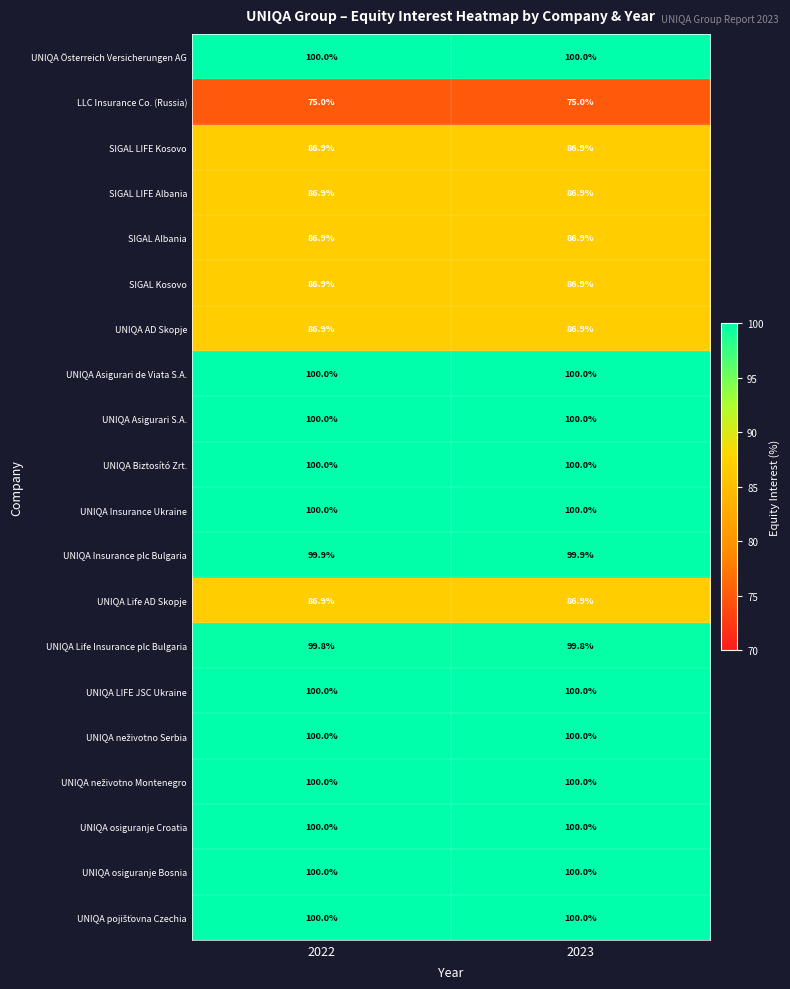

What is the approximate value of UNIQA Asigurari de Viata S.A. at 2023?

100.0